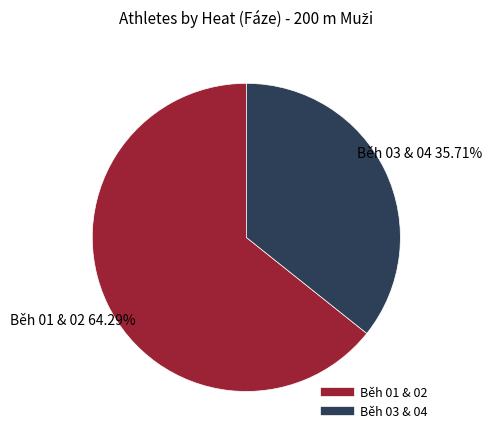

Is there a majority slice in this chart?

Yes